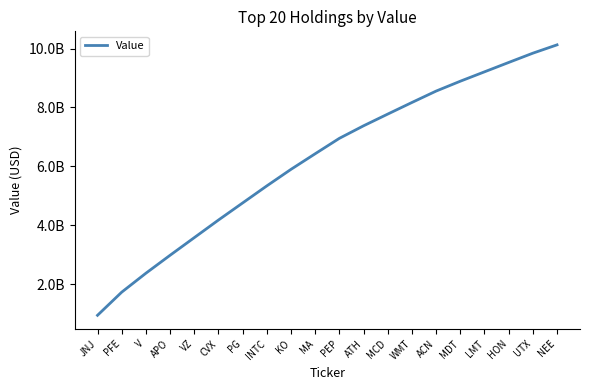

Which label corresponds to the smallest value in the chart?

JNJ